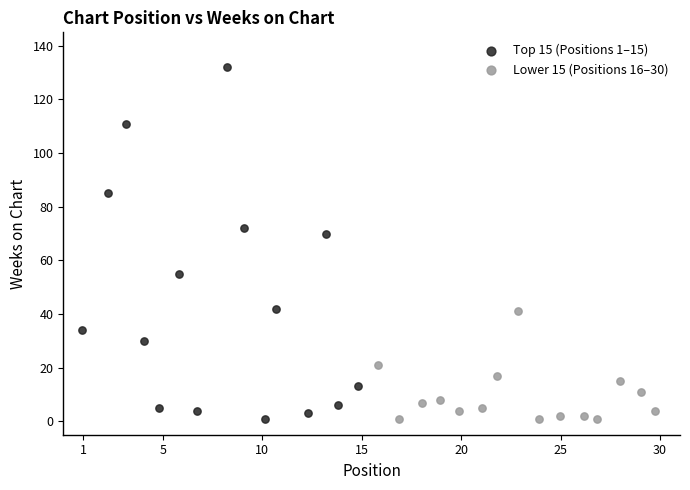

Which series has the widest spread of Y values?

Top 15 (Positions 1–15)